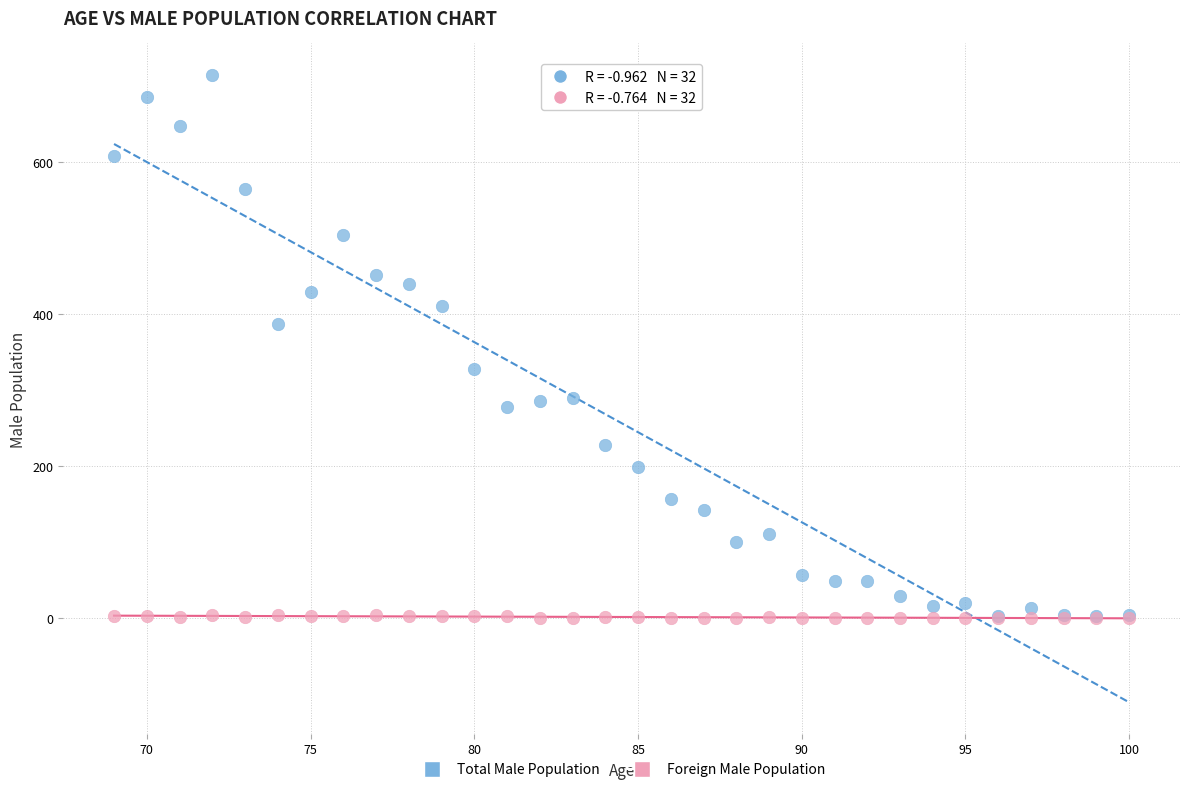

Which series has the widest spread of Y values?

Total Male Population